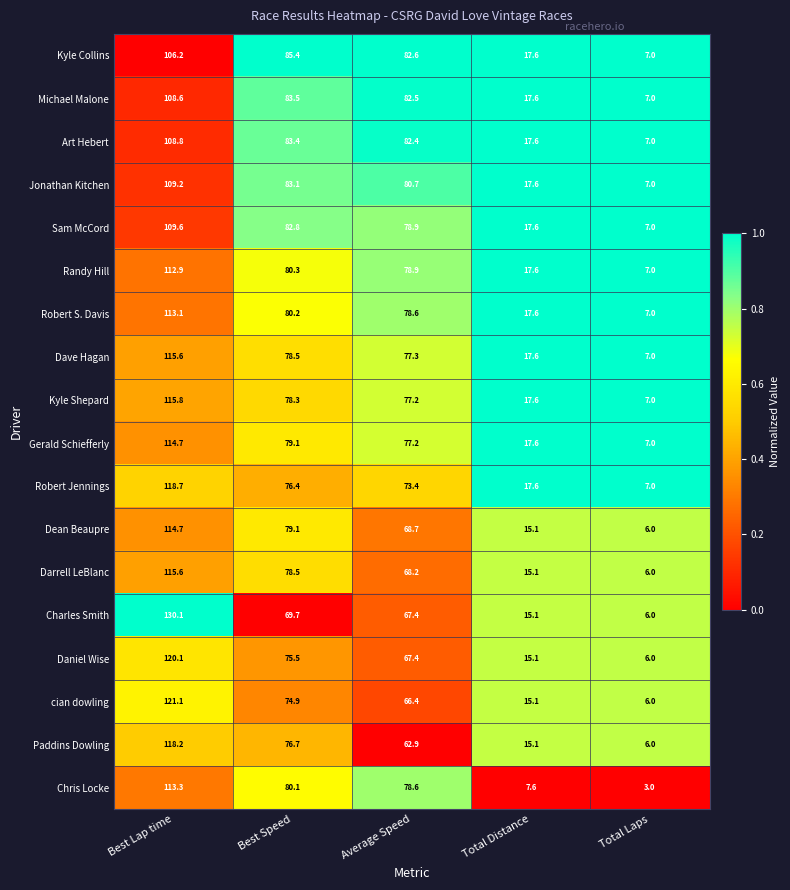

True or false: cian dowling has a value of 74.9 at Best Speed.

True